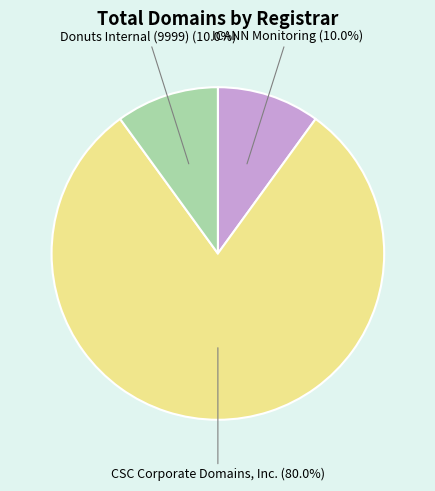

The Donuts Internal (9999) slice represents 24% of the pie. True or false?

False